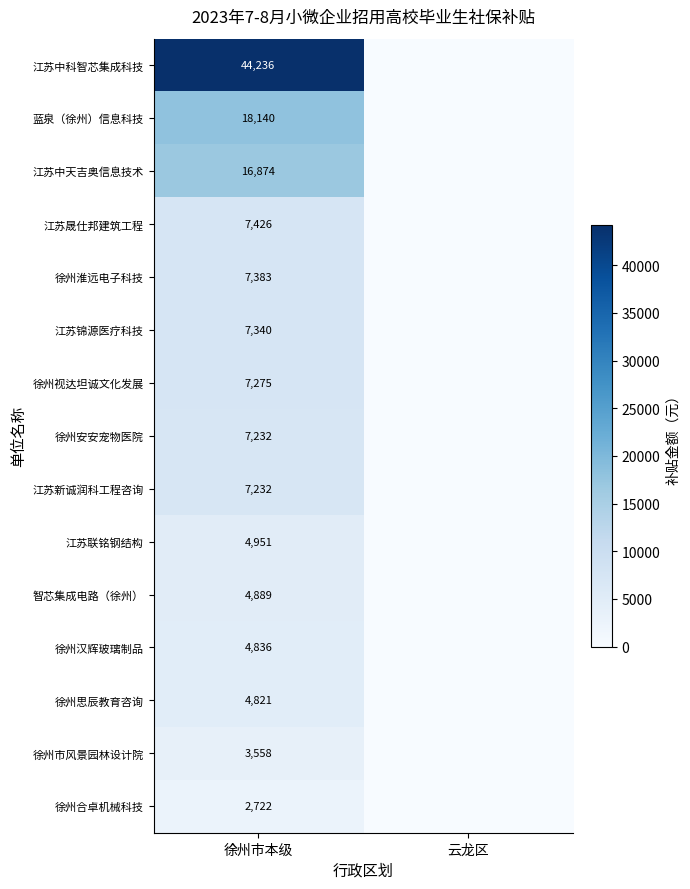

What is the difference between the highest and lowest values at 徐州市本级?

41514